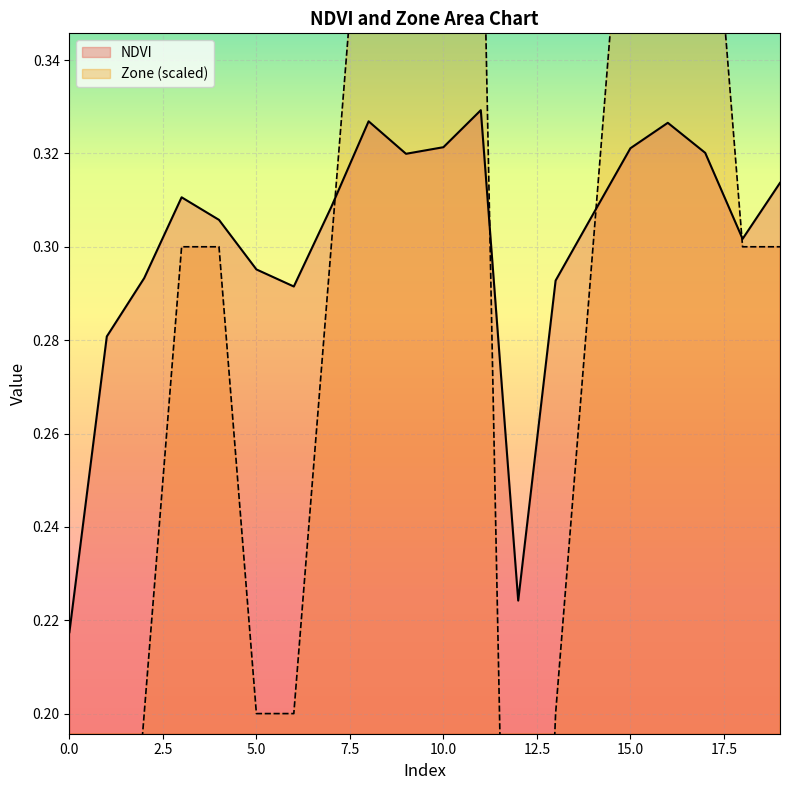

Rank the series by their average value, from lowest to highest.

Zone, NDVI